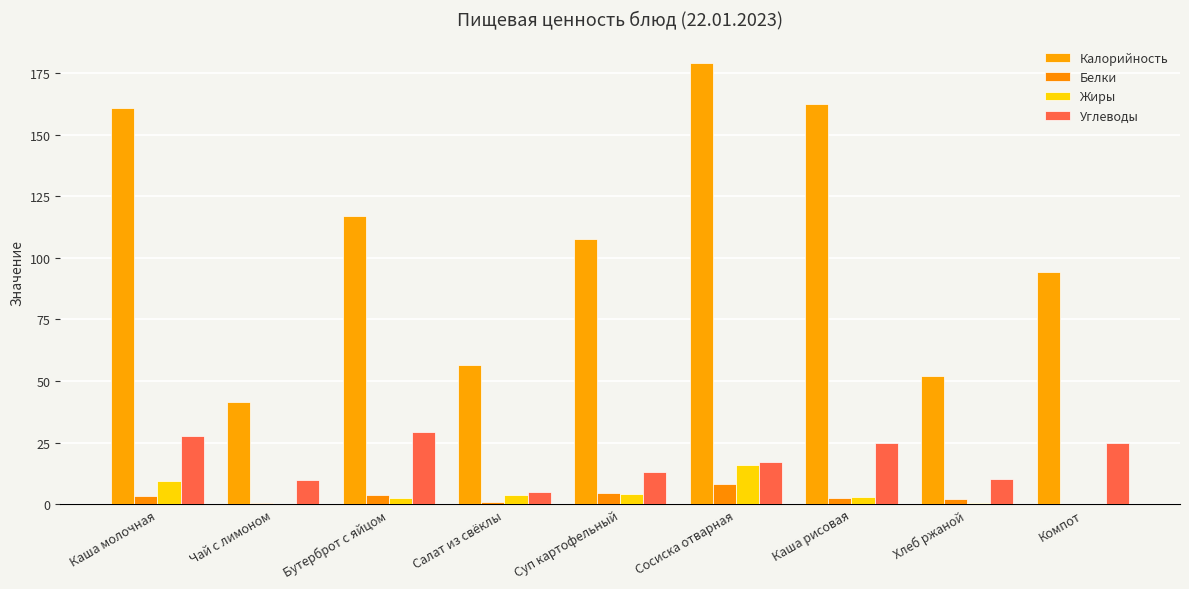

True or false: Калорийность has a value of 86.8 at Хлеб ржаной.

False